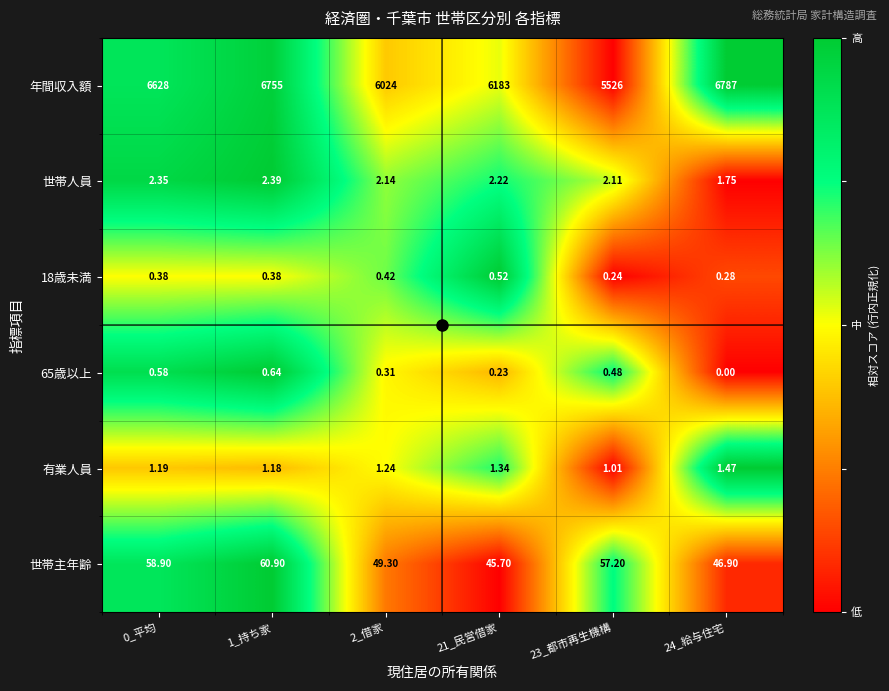

Which series changed the most between 1_持ち家 and 23_都市再生機構?

年間収入額